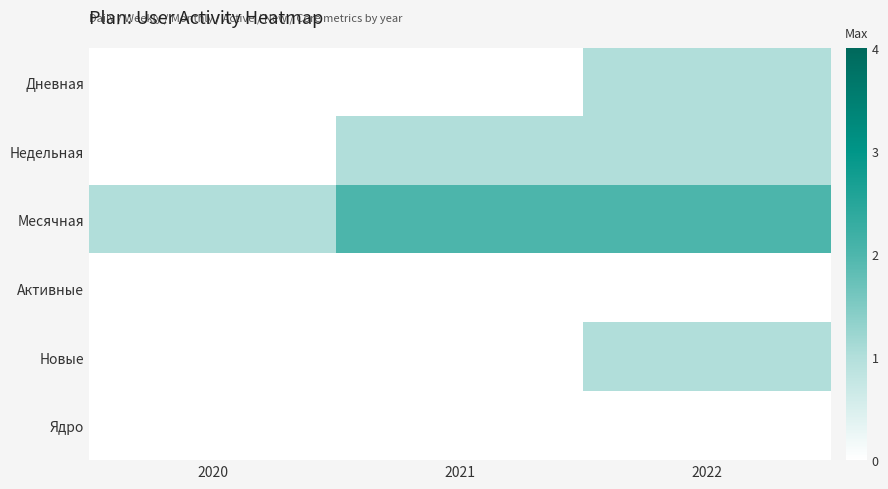

How many data points does each series have?

3